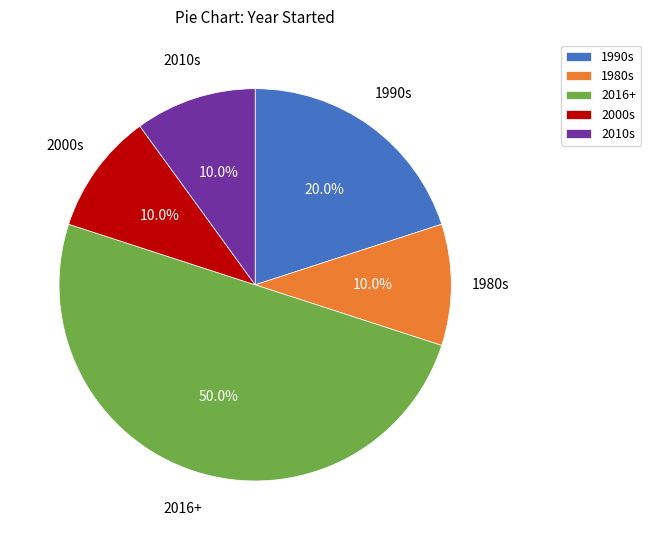

What is the largest slice in the pie chart?

2016+